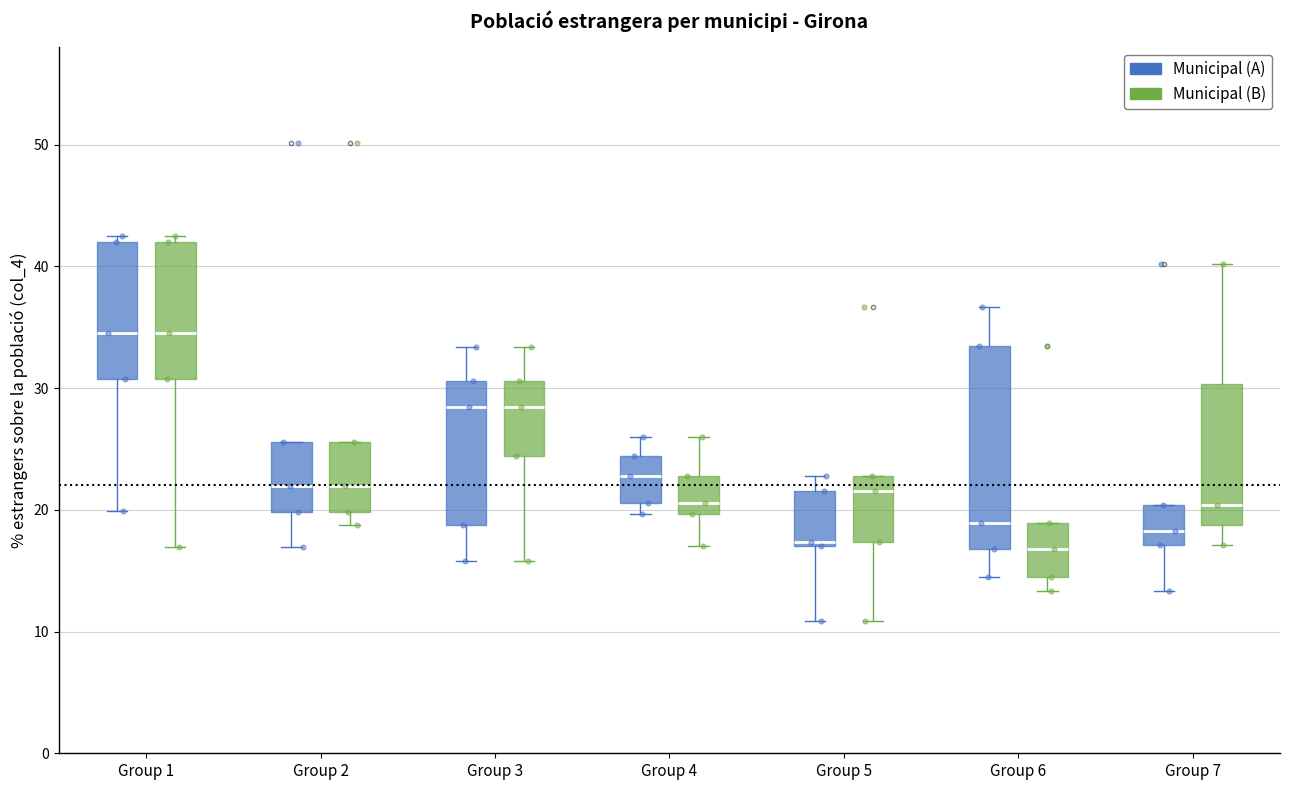

Where does the median line of the box for Group 5 (Municipal (B)) sit on the y-axis? The values are not printed on the chart, so give them approximately, as read against the axis.

22